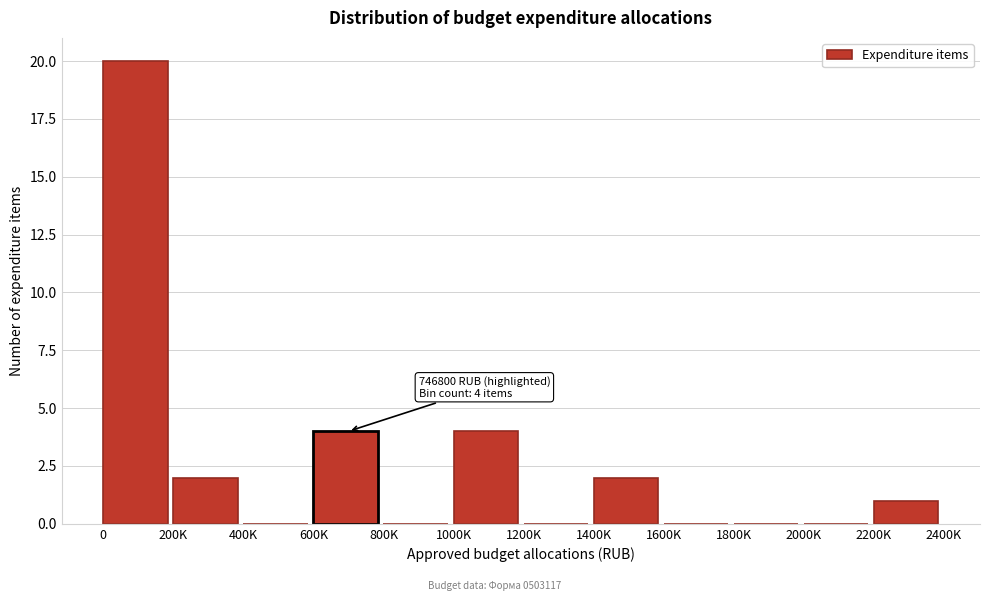

Reading left to right, what are all the values shown in this chart?

0=20	200K=2	400K=0	600K=4	800K=0	1000K=4	1200K=0	1400K=2	1600K=0	1800K=0	2000K=0	2200K=1